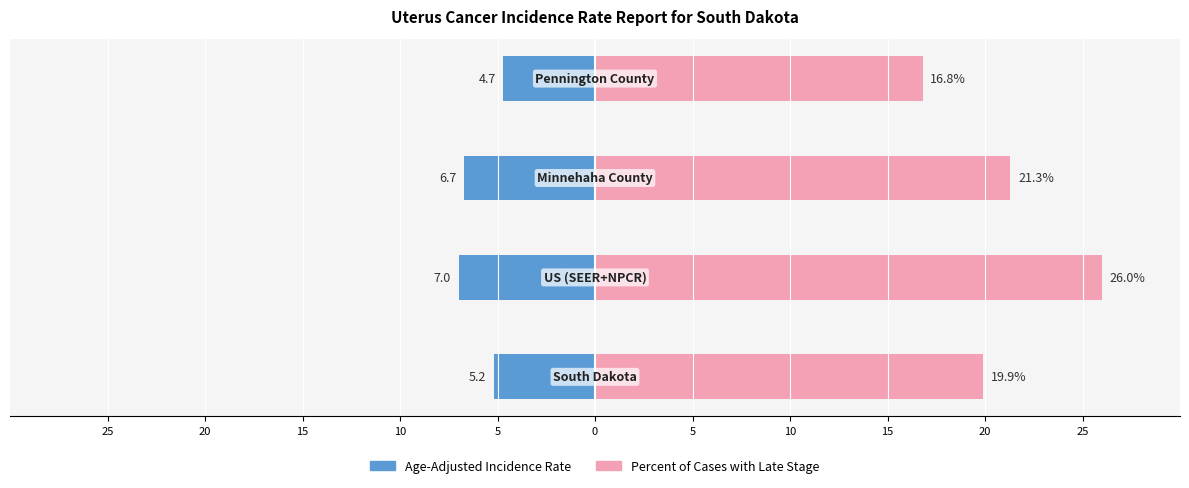

How many categories are shown in the chart?

4